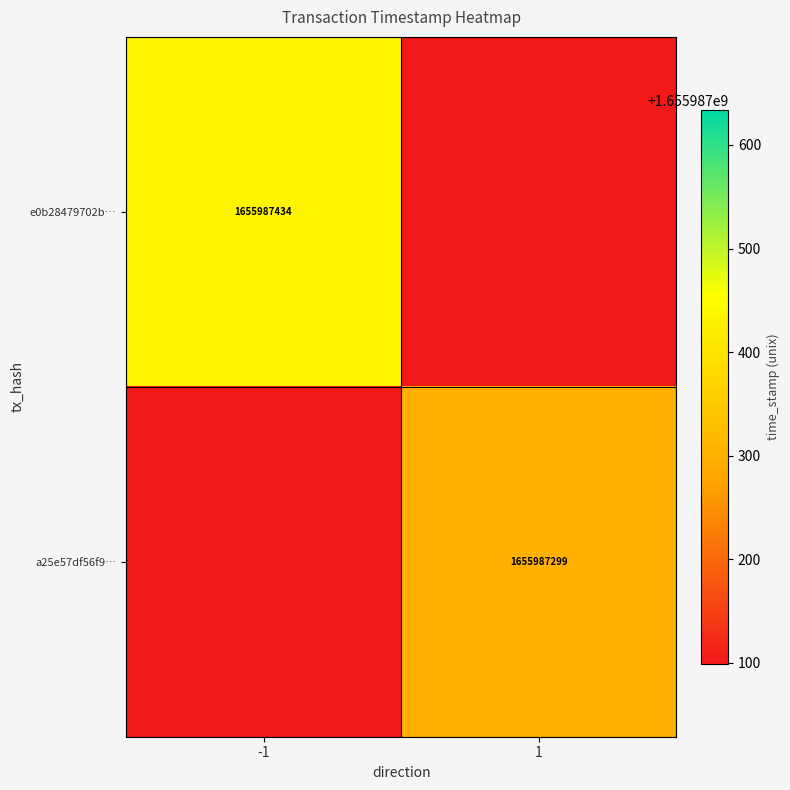

True or false: e0b28479702b… has a value of 1655987434 at -1.

True